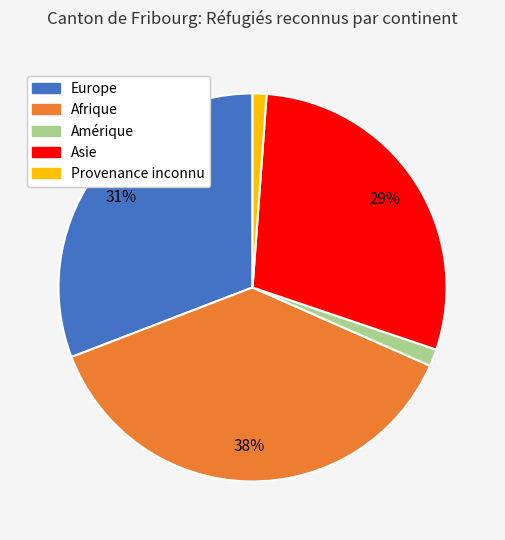

To the nearest percent, what percentage of the pie is Europe?

31%